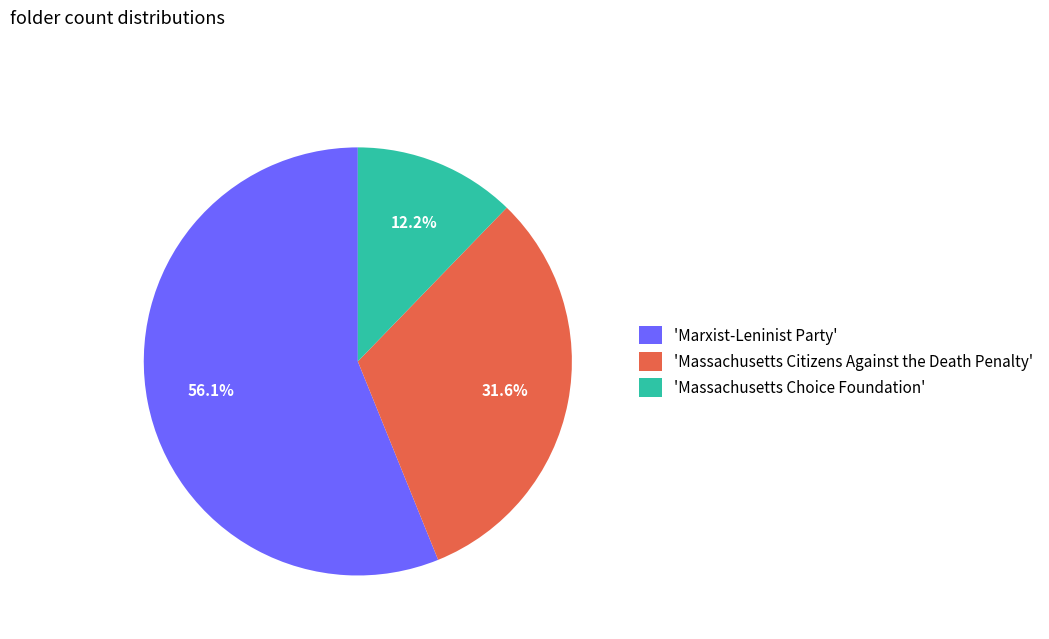

To the nearest percent, what is the difference between the largest and smallest slice percentages?

44%